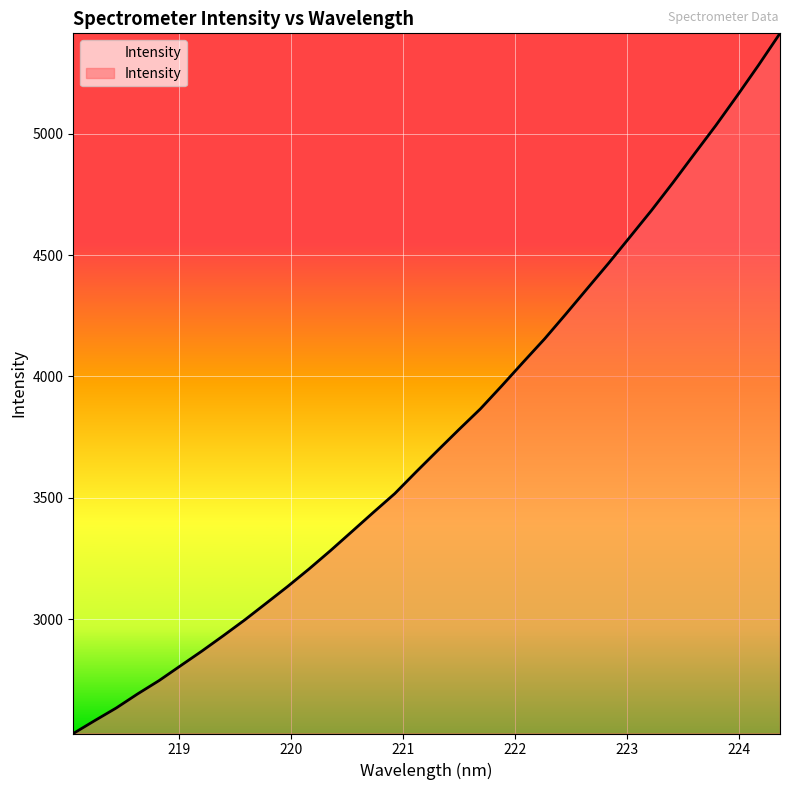

What is the minimum value shown in the chart?

2528.2